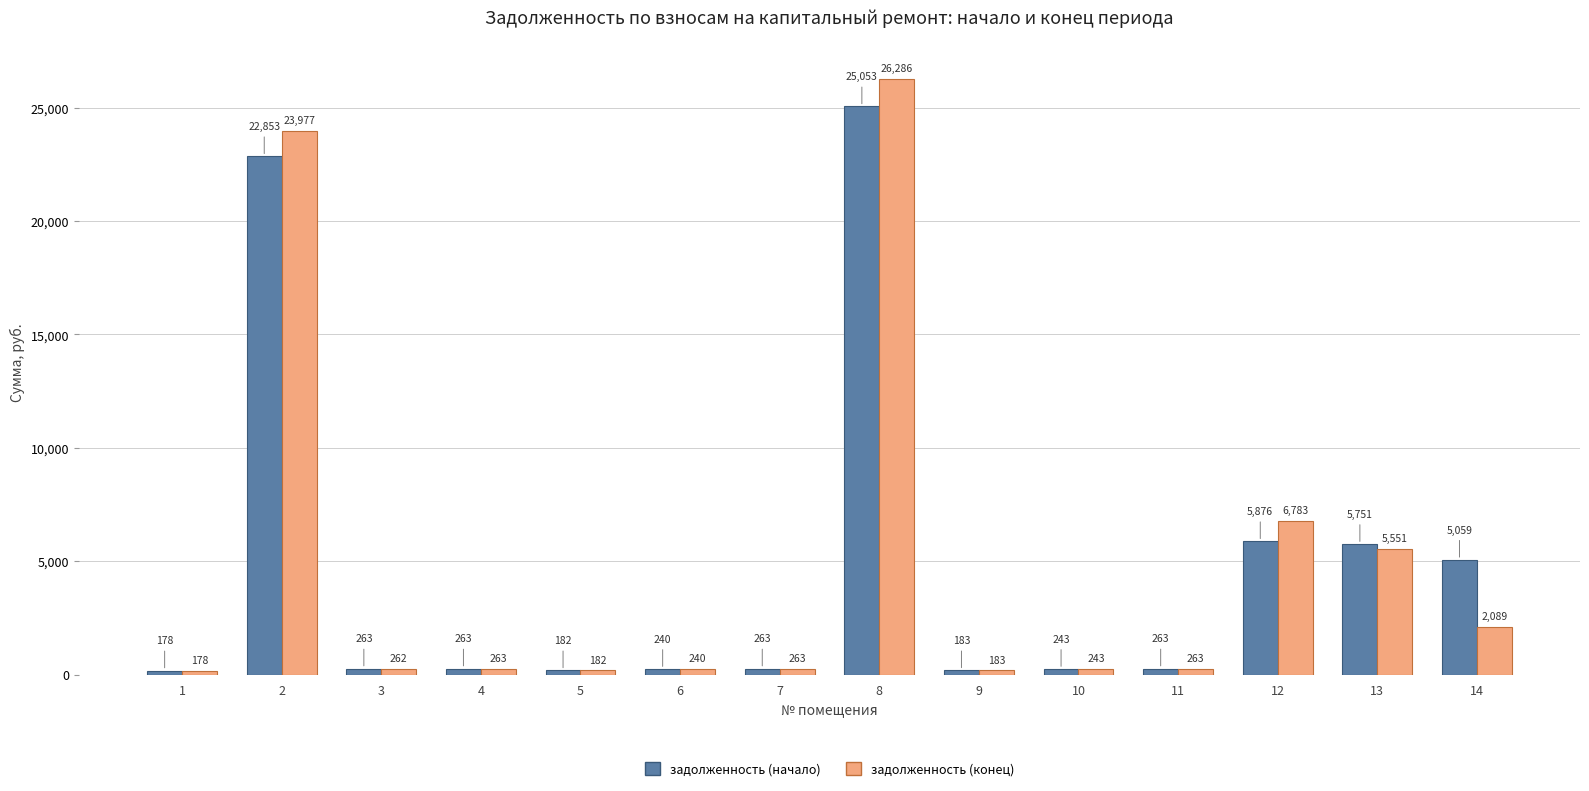

The задолженность (начало) series shows 262.7 at 7. True or false?

True